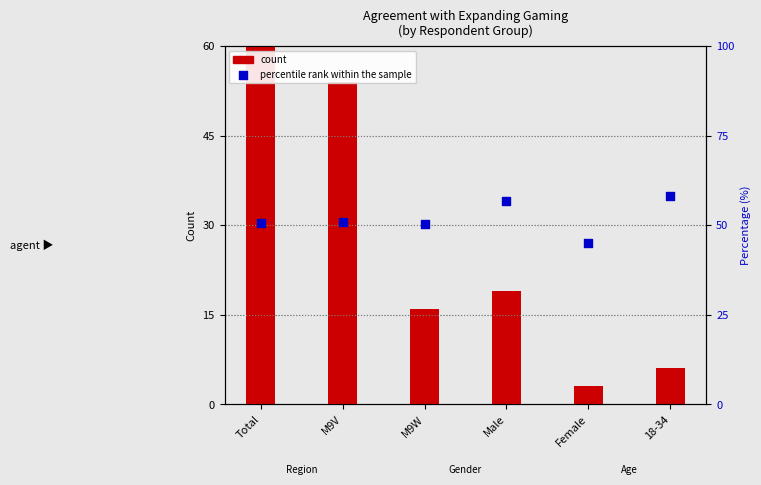

Which series has the largest total across all categories?

percentile rank within the sample